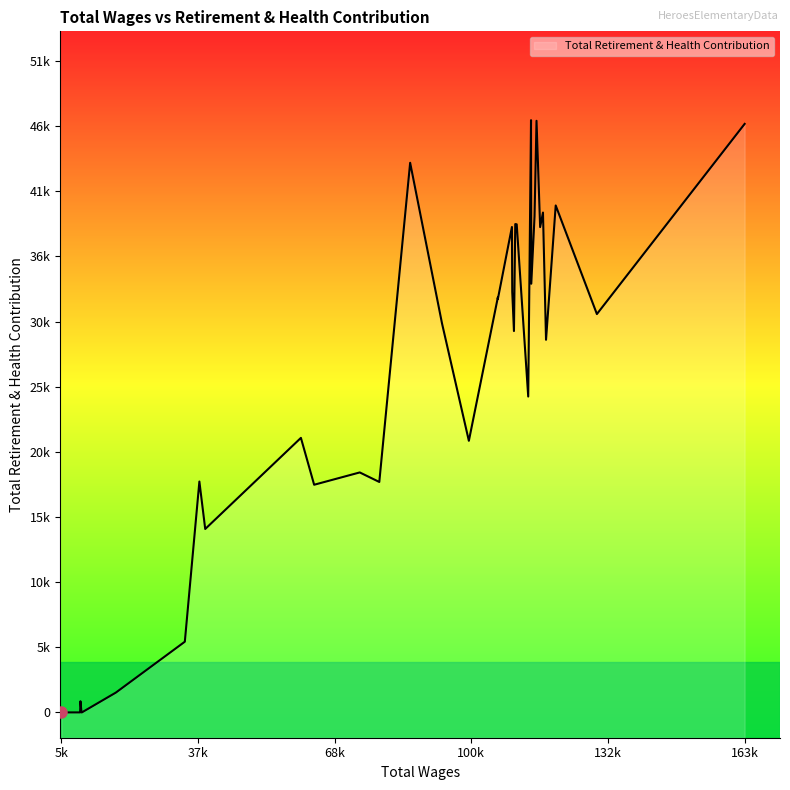

Is it true that the value at 116452.0 is 38350?

True